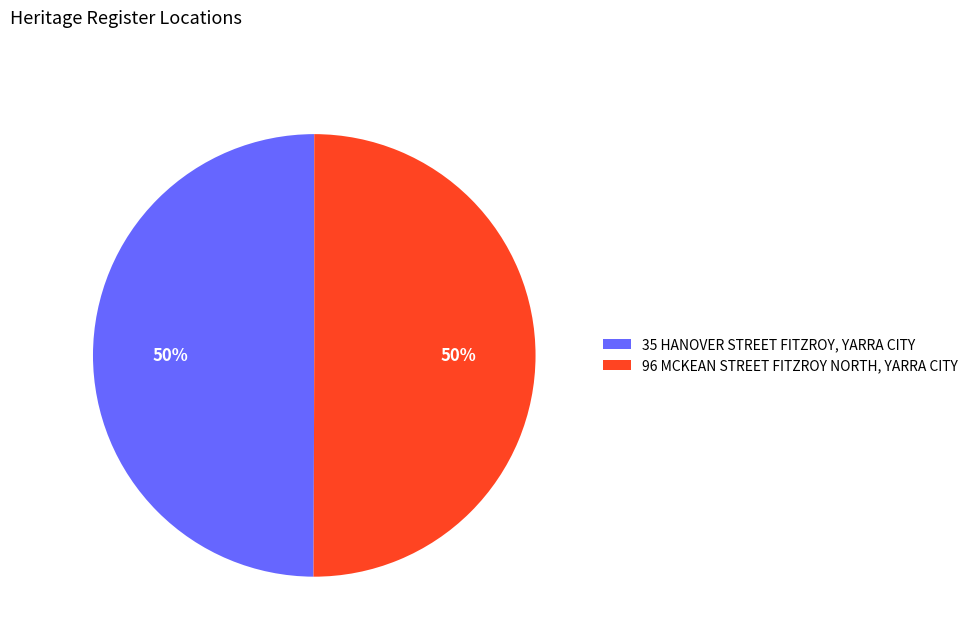

How many slices are in this pie chart?

2